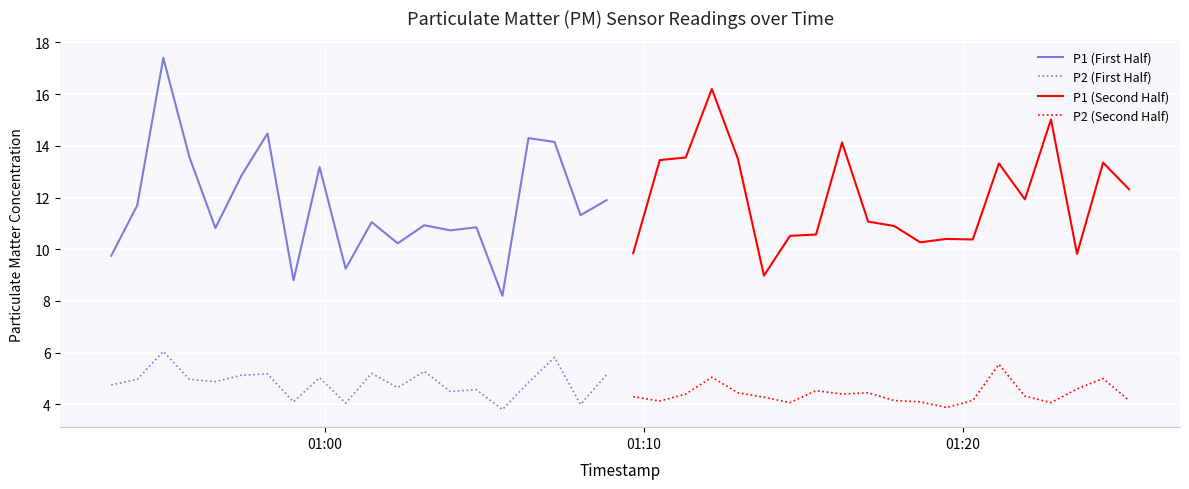

True or false: P2 (First Half) and P1 (First Half) intersect in this chart.

False